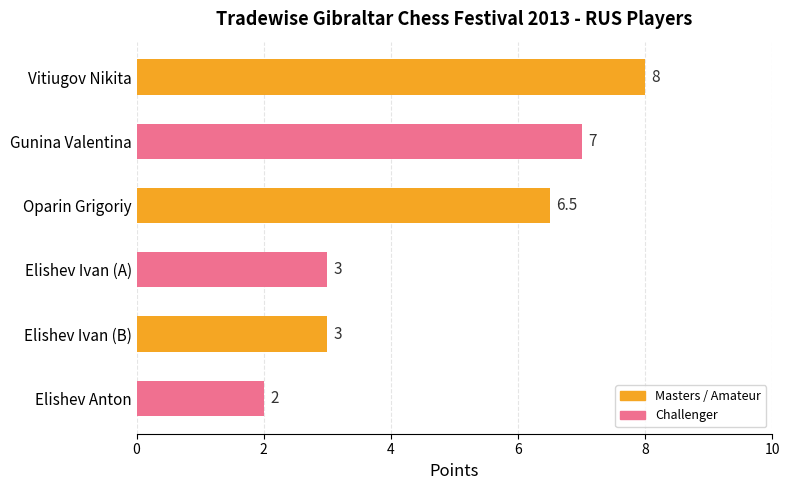

How many categories are shown in the chart?

6